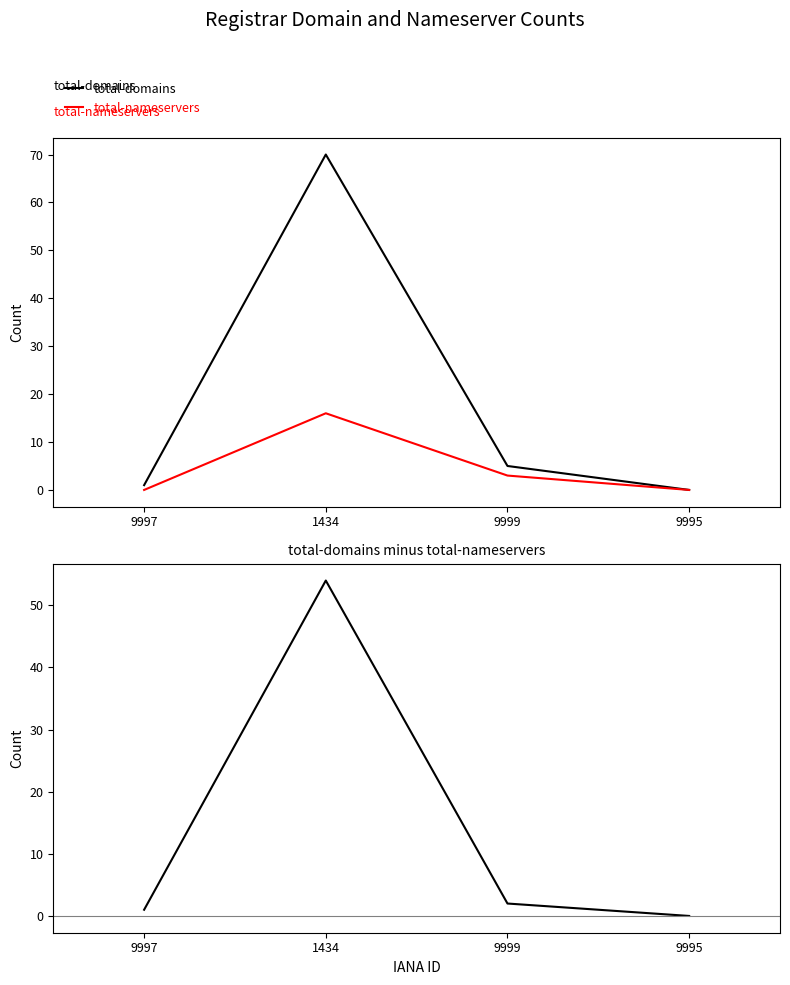

True or false: total-nameservers has more than 1 points higher than both neighbors.

False